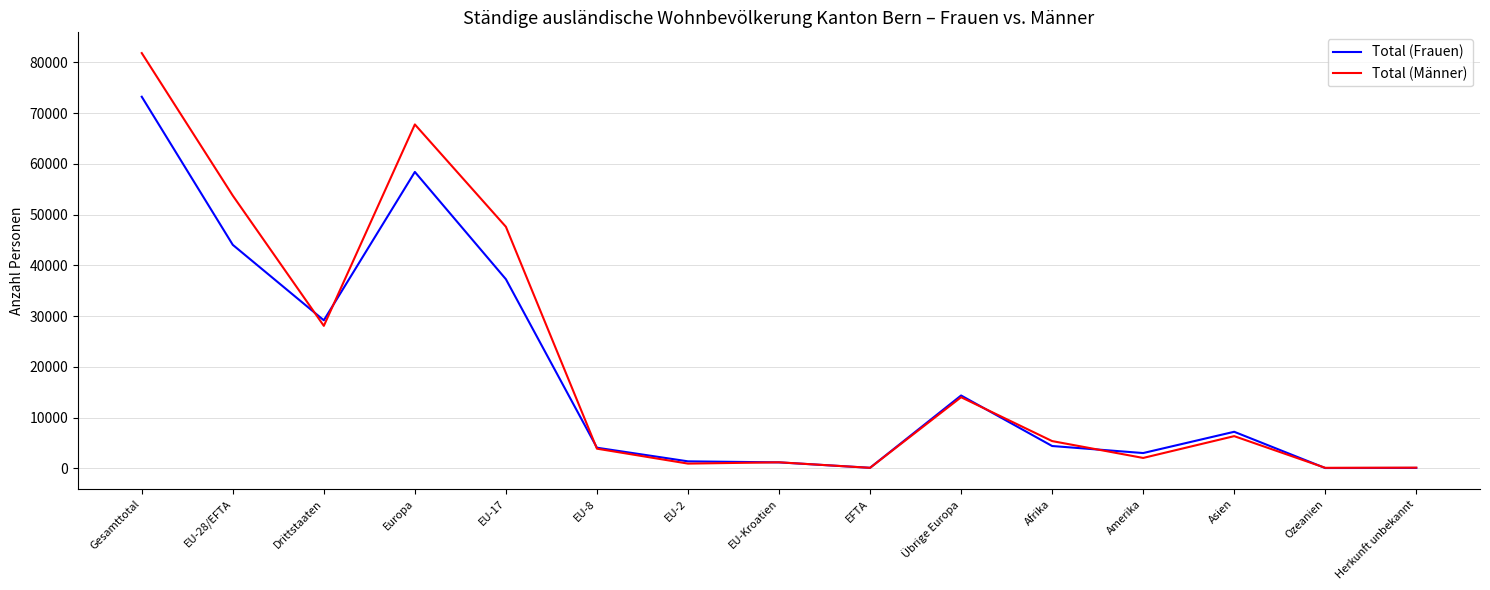

Where do Total (Männer) and Total (Frauen) first cross each other?

EU-28/EFTA and Drittstaaten